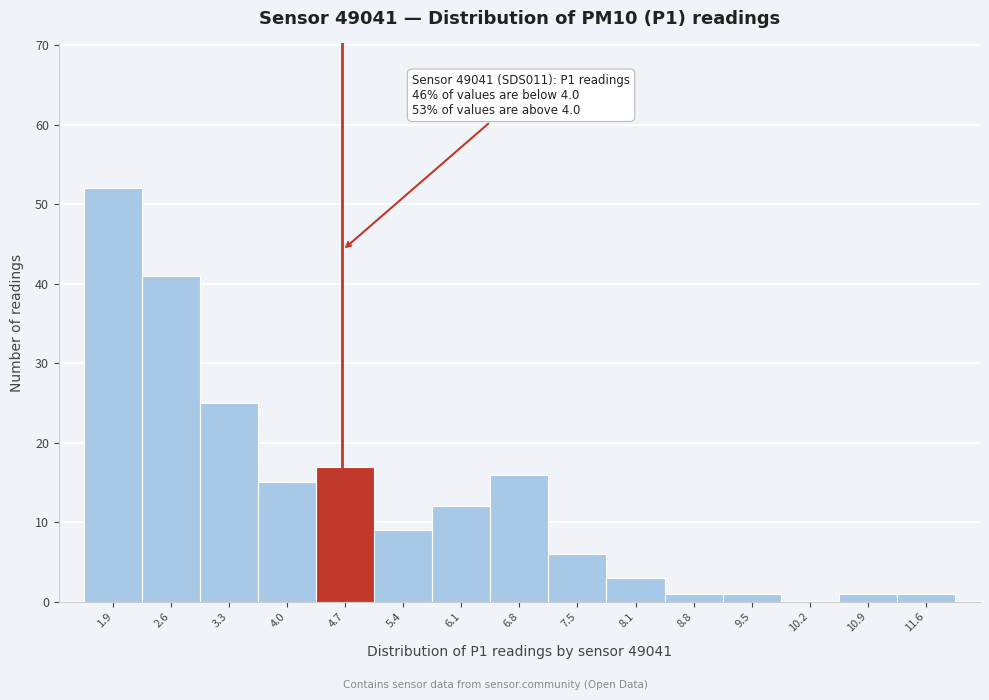

Reading left to right, list all the values displayed in this chart.

1.9=52	2.6=41	3.3=25	4.0=15	4.7=17	5.4=9	6.1=12	6.8=16	7.5=6	8.1=3	8.8=1	9.5=1	10.2=0	10.9=1	11.6=1